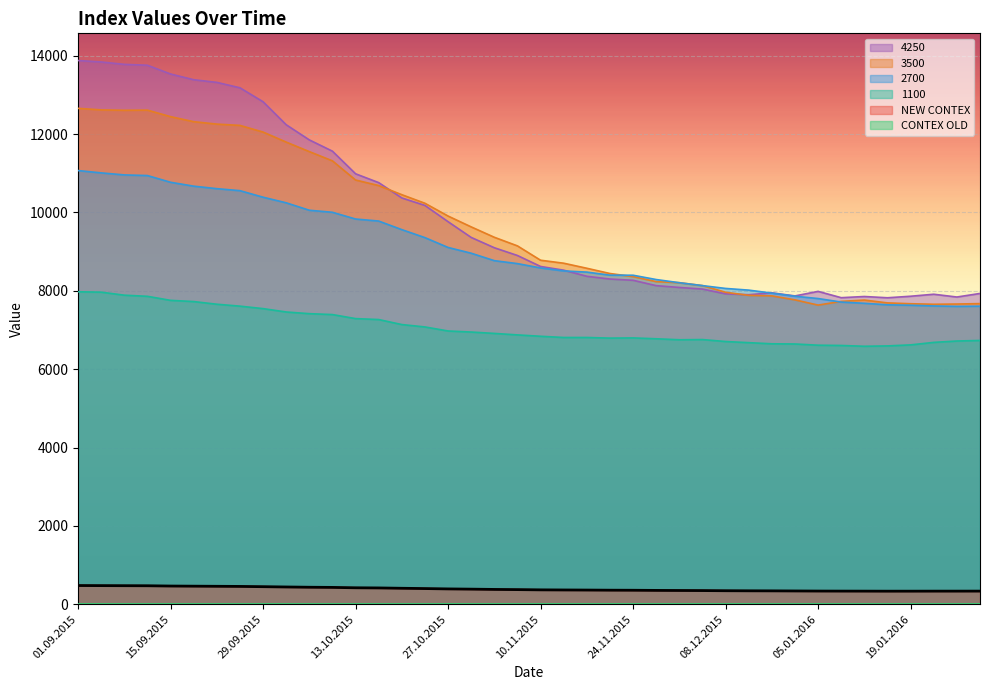

What is the average value of the 1100 series?

7072.6